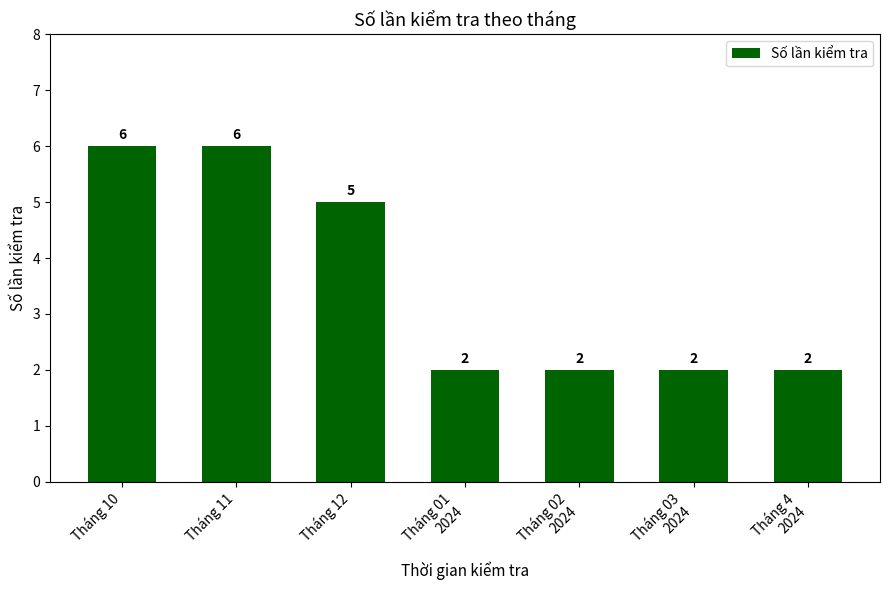

True or false: the data shows 6 at Tháng 10.

True